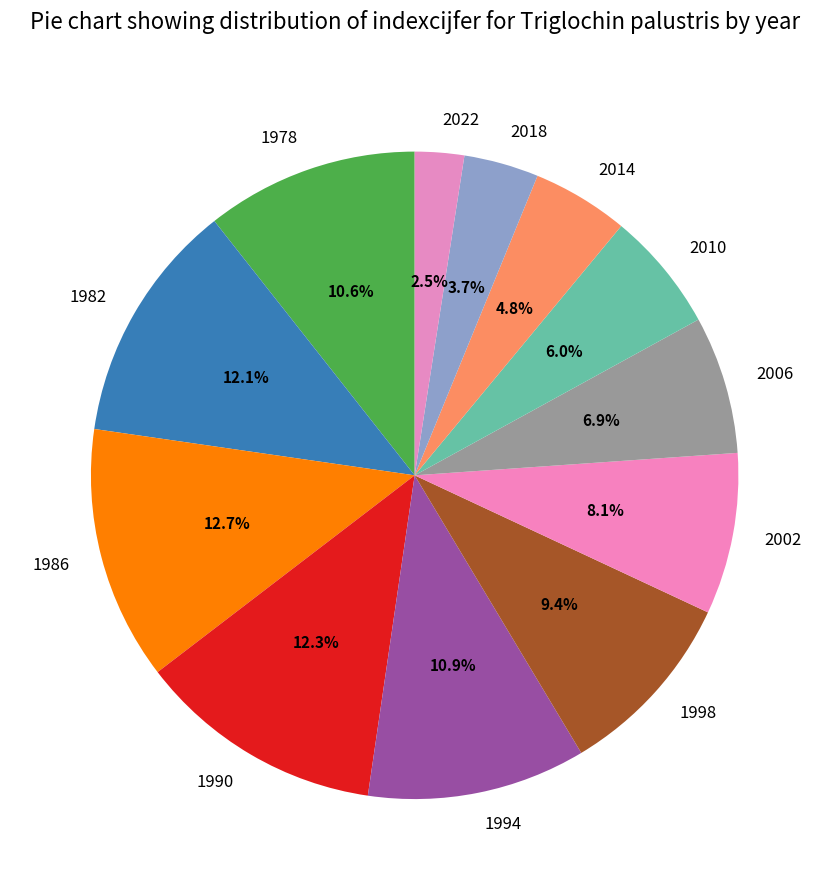

What percentage is the 1994 slice, to the nearest percent?

11%